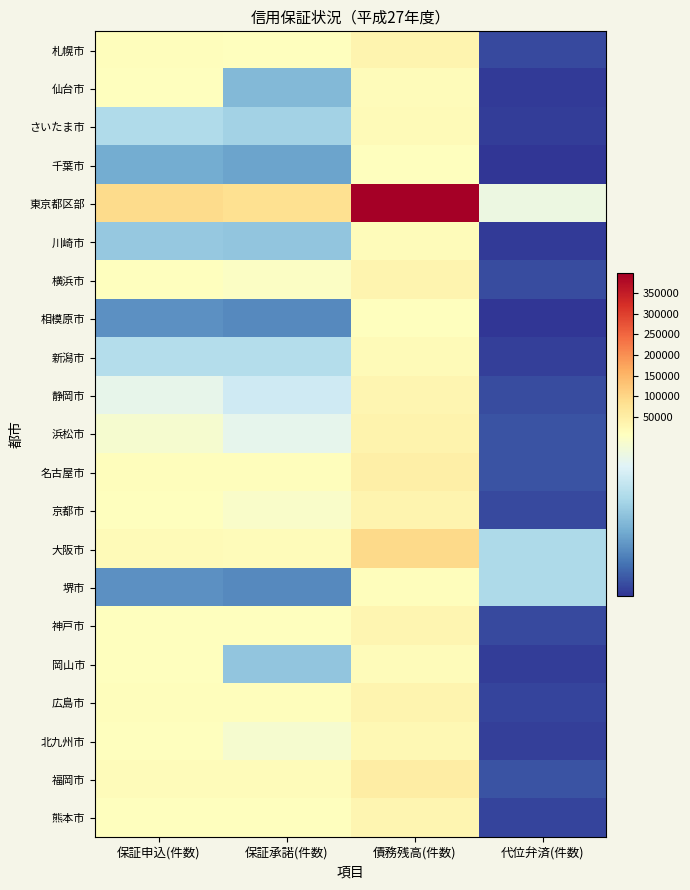

What is the difference between the highest and lowest values at 債務残高(件数)?

389477